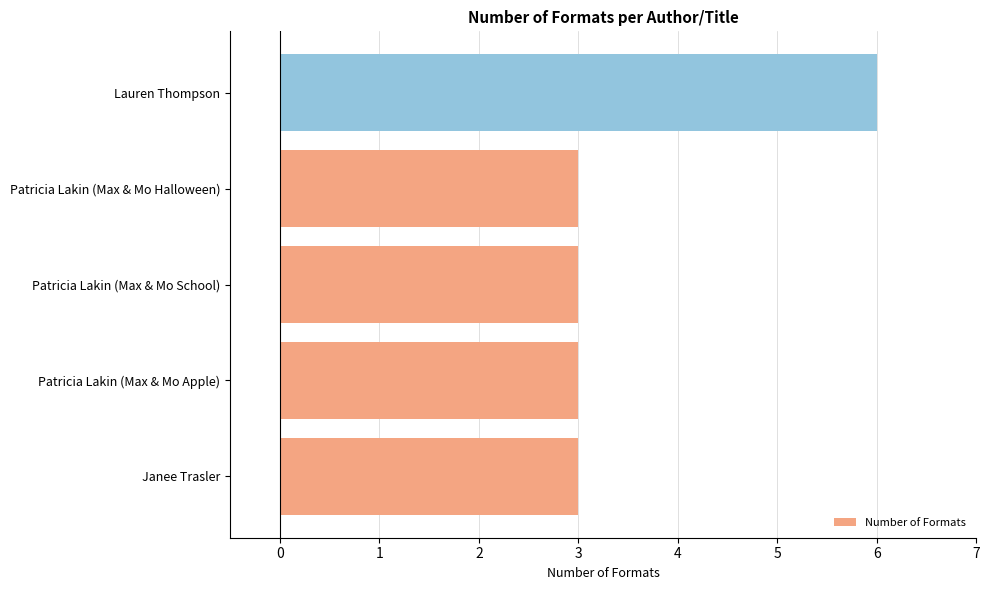

Is it true that the value at Patricia Lakin (Max & Mo School) is 3?

True